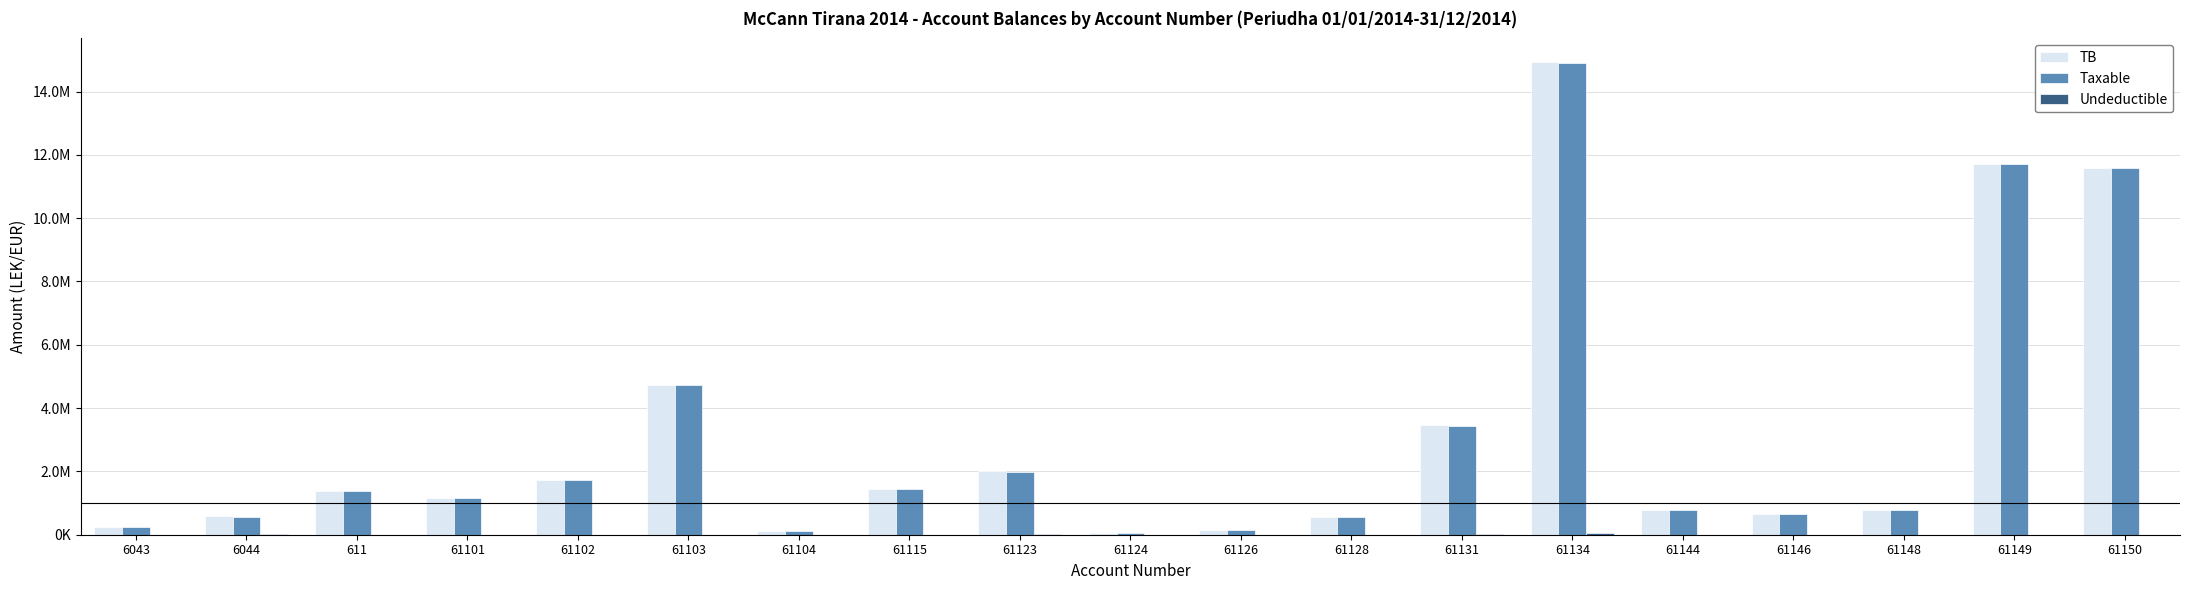

Reading right to left, what are all the values shown in this chart?

TB: 61150=11574631.1	61149=11717876.6	61148=769080.9	61146=666085.5	61144=779642.1	61134=14931158.8	61131=3465988.5	61128=567460.5	61126=163090.0	61124=61813.2	61123=2010362.2	61115=1434003.2	61104=105900.0	61103=4735066.9	61102=1735151.5	61101=1149043.7	611=1366068.5	6044=588118.9	6043=250227.1
Taxable: 61150=11574631.1	61149=11717876.6	61148=769080.9	61146=666085.5	61144=779642.1	61134=14887859.8	61131=3437988.5	61128=567460.5	61126=157990.0	61124=61813.2	61123=1991862.2	61115=1433753.2	61104=105900.0	61103=4731146.9	61102=1735151.5	61101=1149043.7	611=1366068.5	6044=575296.9	6043=250227.1
Undeductible: 61150=0.0	61149=0.0	61148=0.0	61146=0.0	61144=0.0	61134=43299.0	61131=28000.0	61128=0.0	61126=5100.0	61124=0.0	61123=18500.0	61115=250.0	61104=0.0	61103=3920.0	61102=0.0	61101=0.0	611=0.0	6044=12822.0	6043=0.0